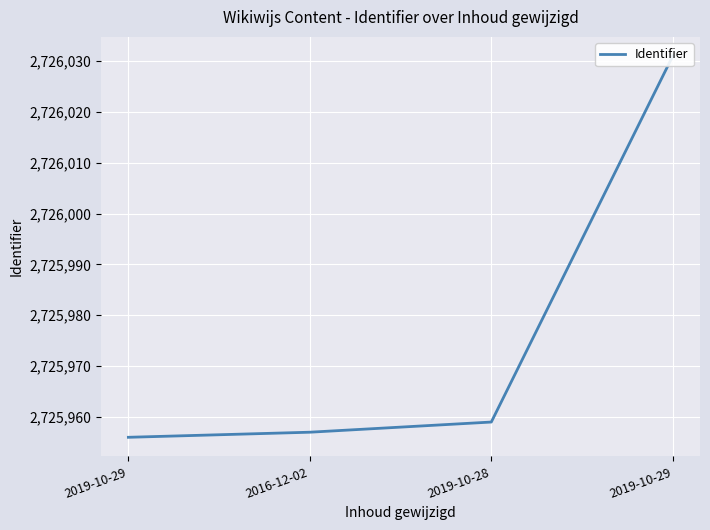

What is the average value?

2725976